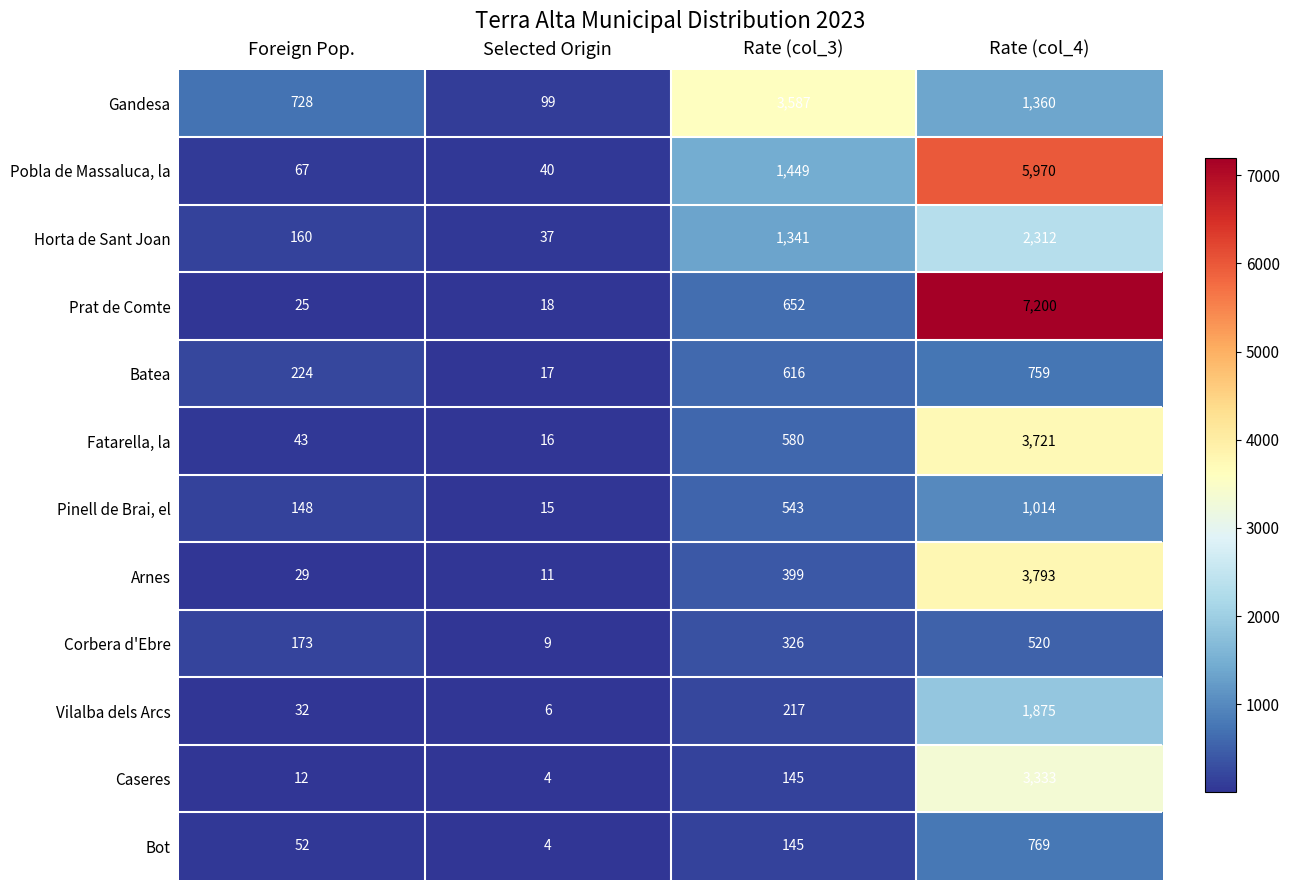

What is the maximum value shown in the chart?

7200